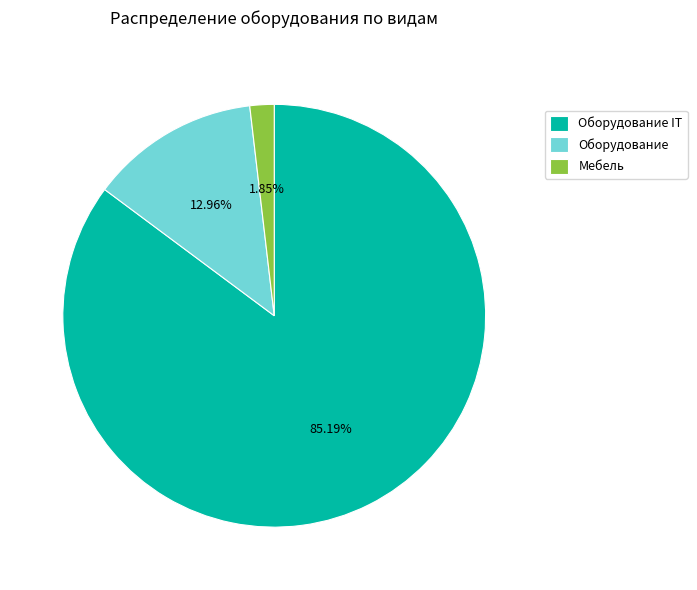

Is there a majority slice in this chart?

Yes